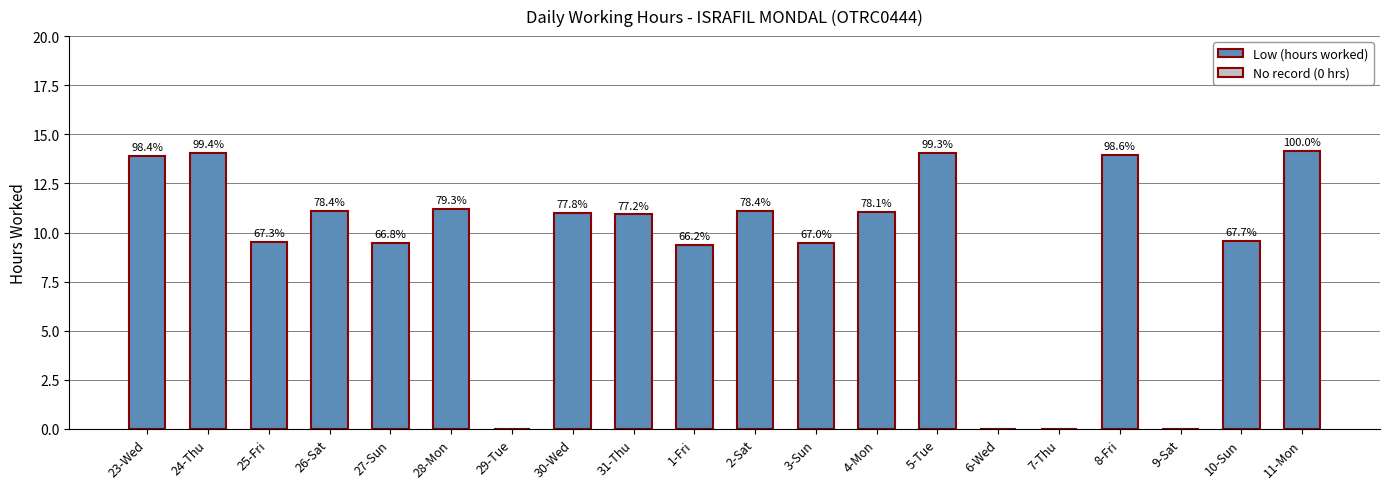

Reading left to right, what are all the values shown in this chart?

Low (hours): 13.9	14.1	9.5	11.1	9.4	11.2	0.0	11.0	10.9	9.4	11.1	9.5	11.1	14.0	0.0	0.0	13.9	0.0	9.6	14.1
Break Total: 0.0	0.0	0.0	0.0	0.0	0.0	0.0	0.0	0.0	0.0	0.0	0.0	0.0	0.0	0.0	0.0	0.0	0.0	0.0	0.0